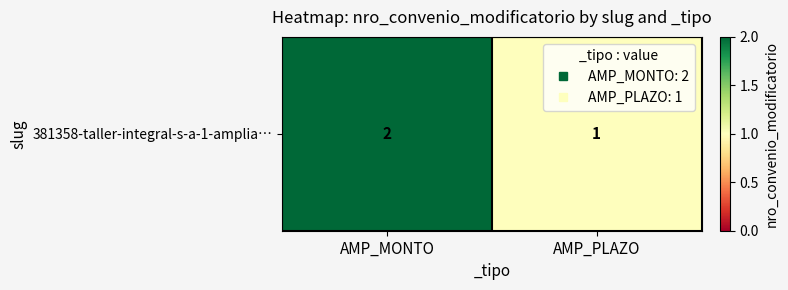

The chart shows a value of 1 at AMP_MONTO. True or false?

False